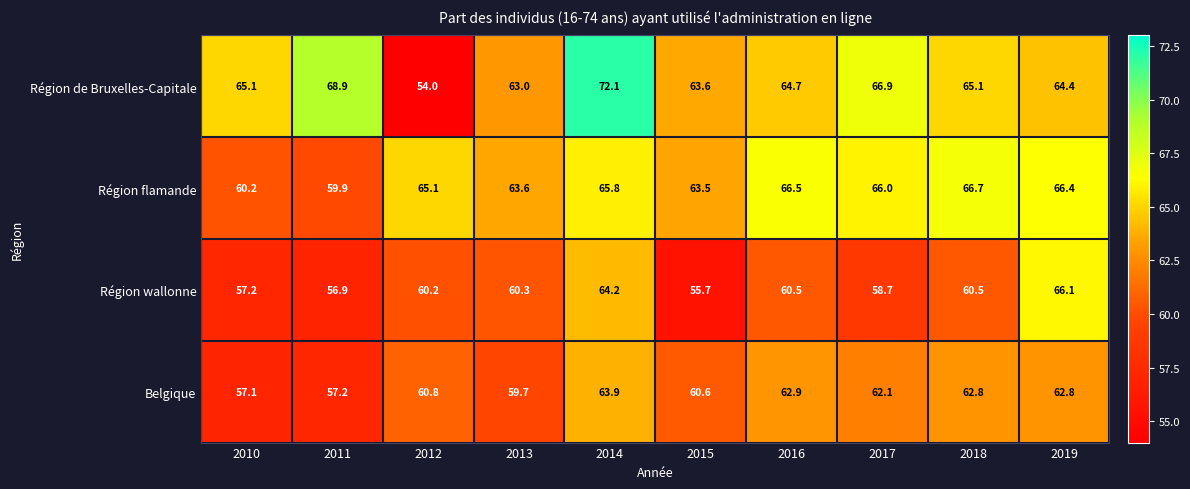

What is the approximate value of Belgique at 2018?

62.8